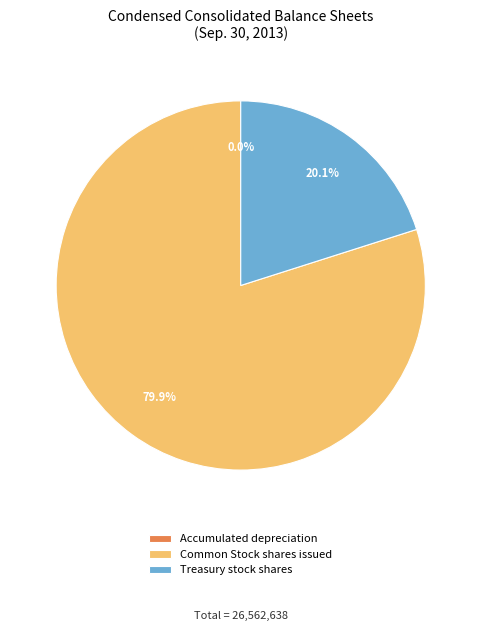

The Treasury stock shares slice represents 28% of the pie. True or false?

False